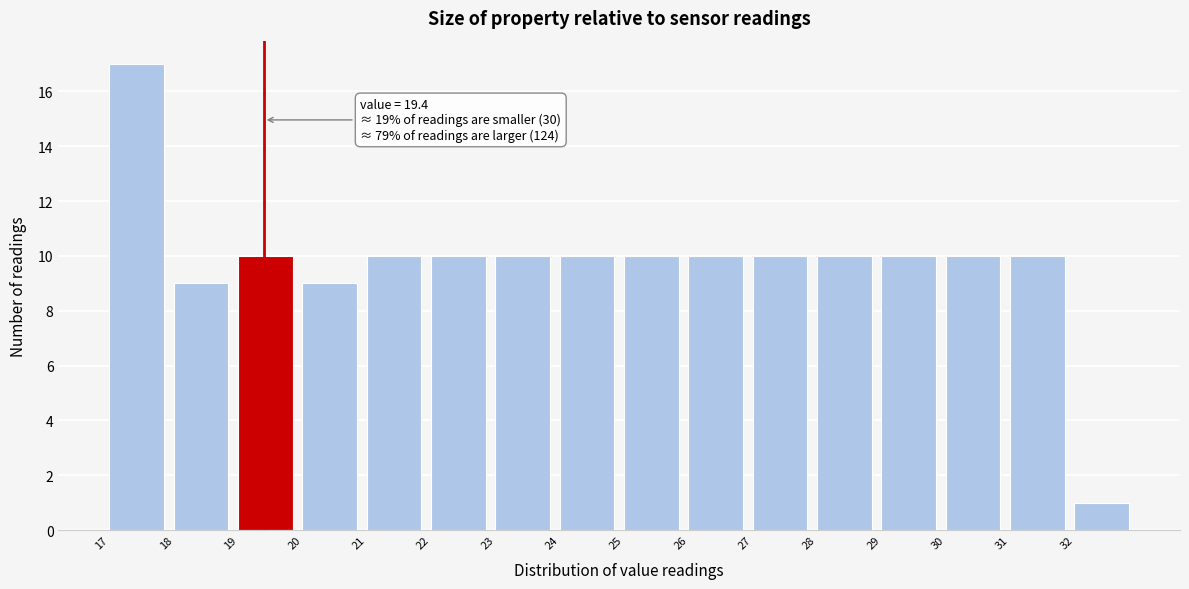

Over which range of the x-axis is the bar tallest?

17 to 18